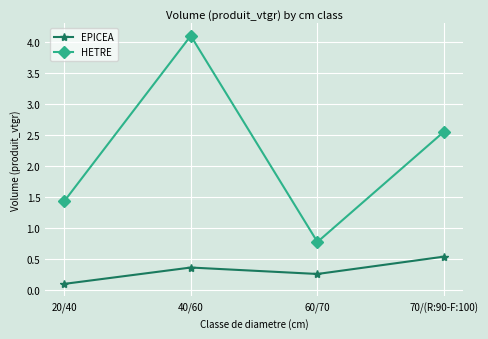

Rank the series by their maximum value, from lowest to highest.

EPICEA, HETRE